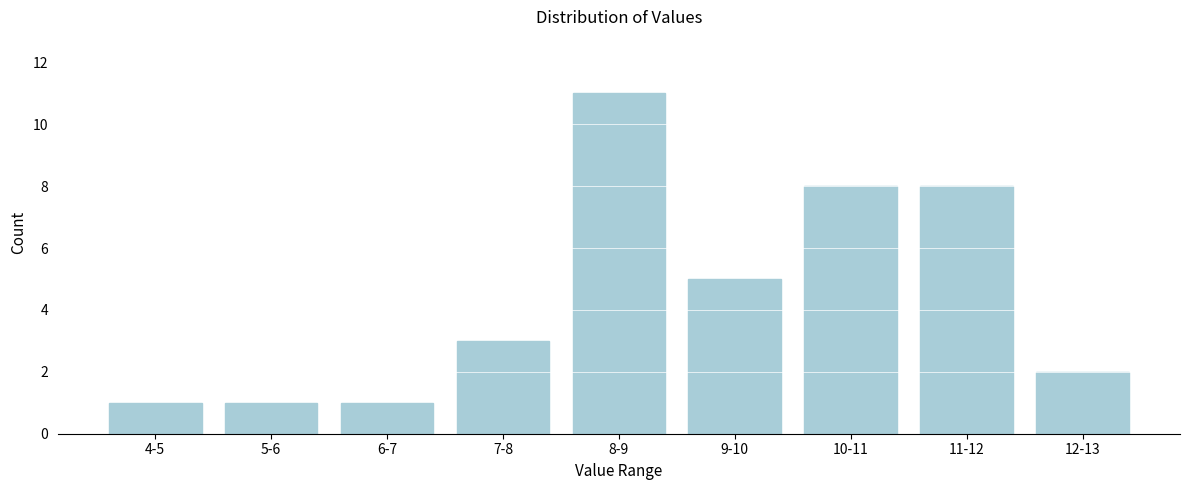

Reading left to right, list all the values displayed in this chart.

1	1	1	3	11	5	8	8	2